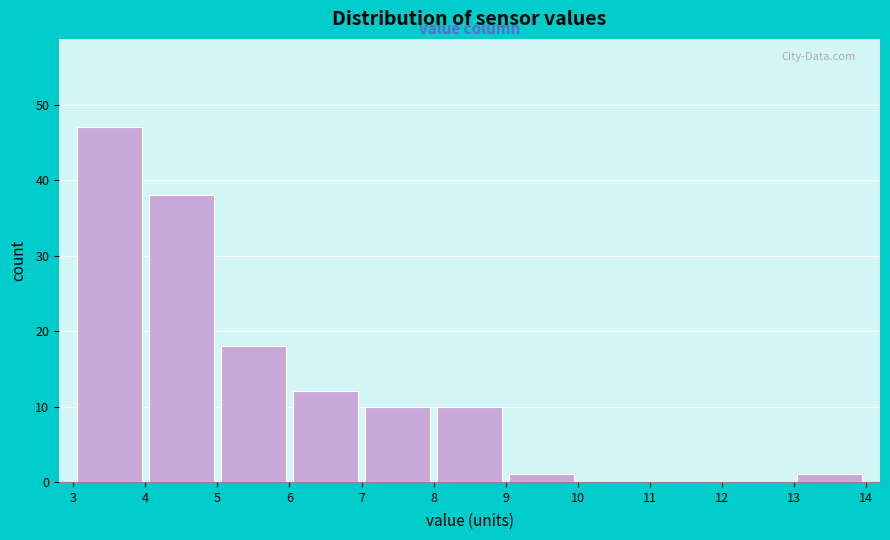

Reading left to right, list every bar in this chart as the range it spans on the x-axis followed by its height. The values are not printed on the chart, so give them approximately, as read against the axis.

3 to 4: 47
4 to 5: 38
5 to 6: 18
6 to 7: 12
7 to 8: 10
8 to 9: 10
9 to 10: 1
10 to 11: 0
11 to 12: 0
12 to 13: 0
13 to 14: 1